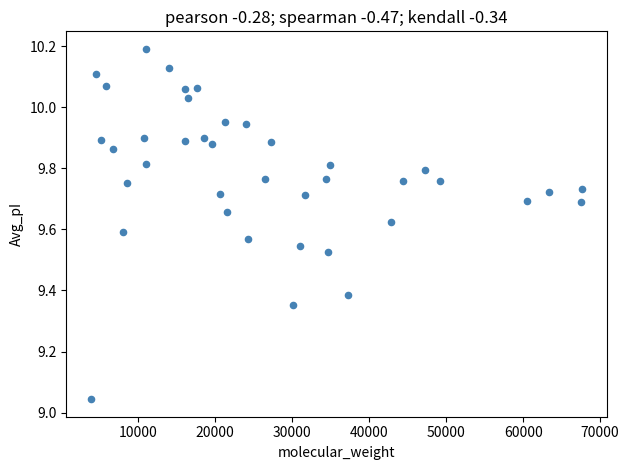

What is the range of Y values (max minus min)?

1.1